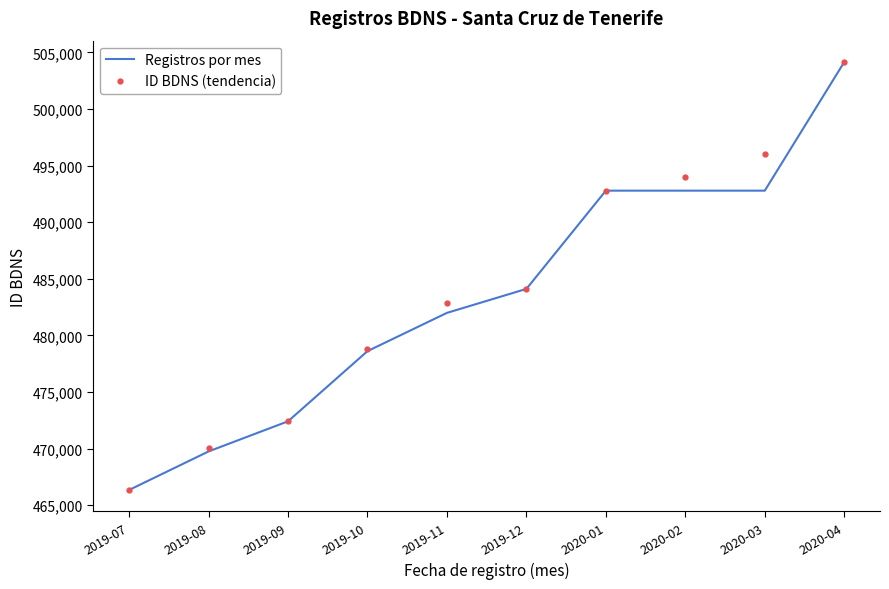

Rank the series by their average value, from highest to lowest.

ID BDNS (tendencia), Registros por mes